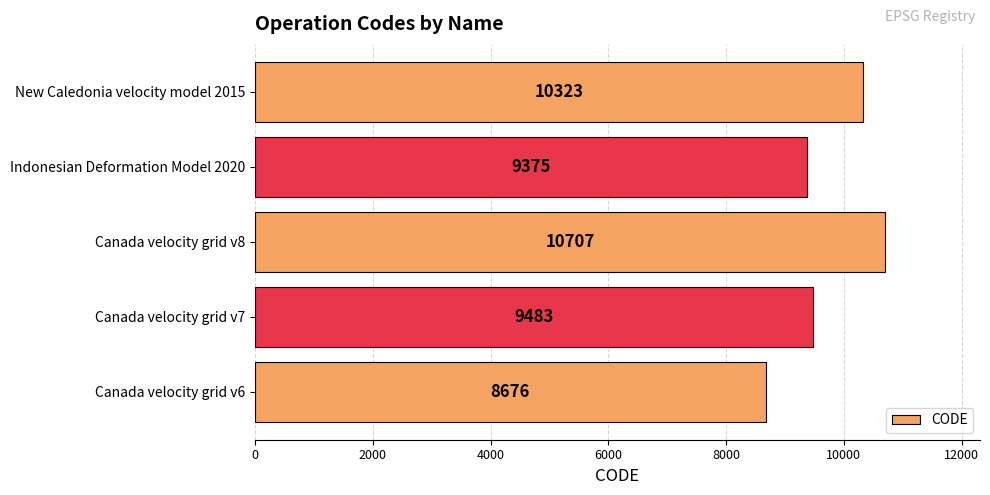

What is the smallest value displayed?

8676